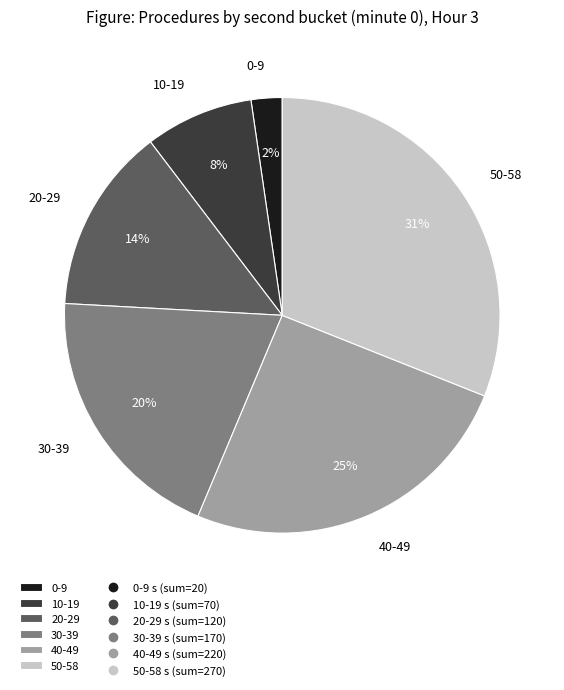

Which has a higher value, 10-19 or 0-9?

10-19